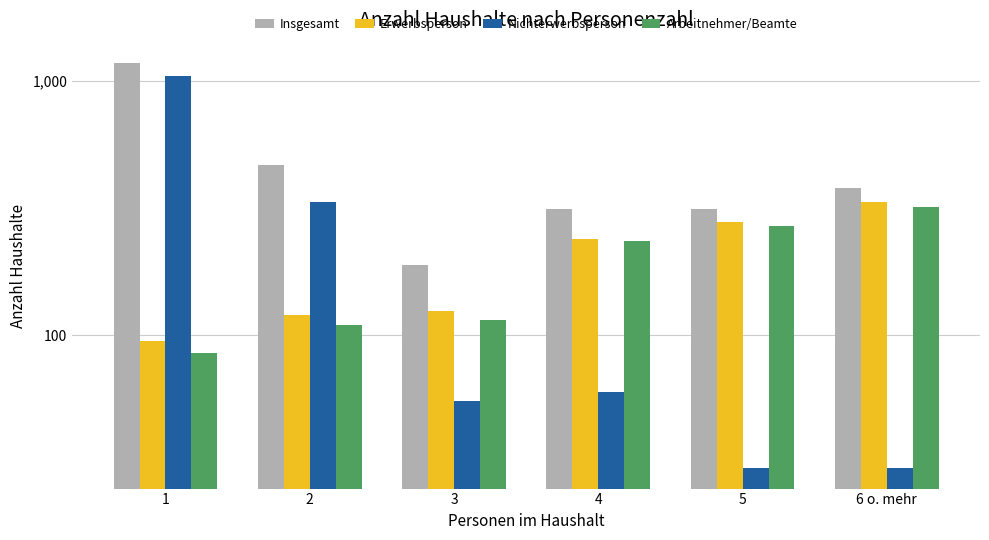

Where does the Nichterwerbsperson series first go above 60?

1